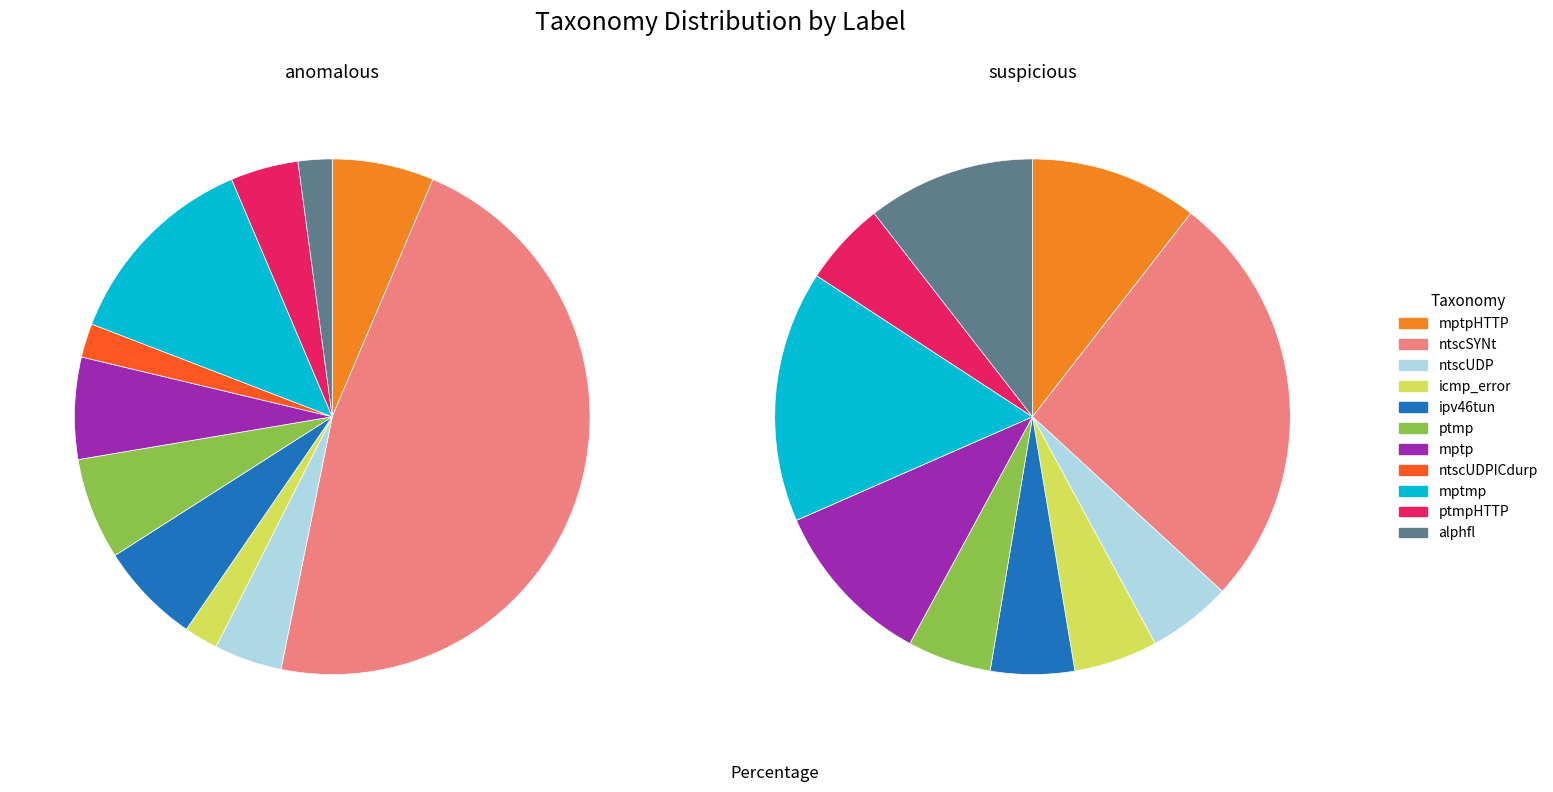

What percentage is the mptpHTTP slice, to the nearest percent?

6%